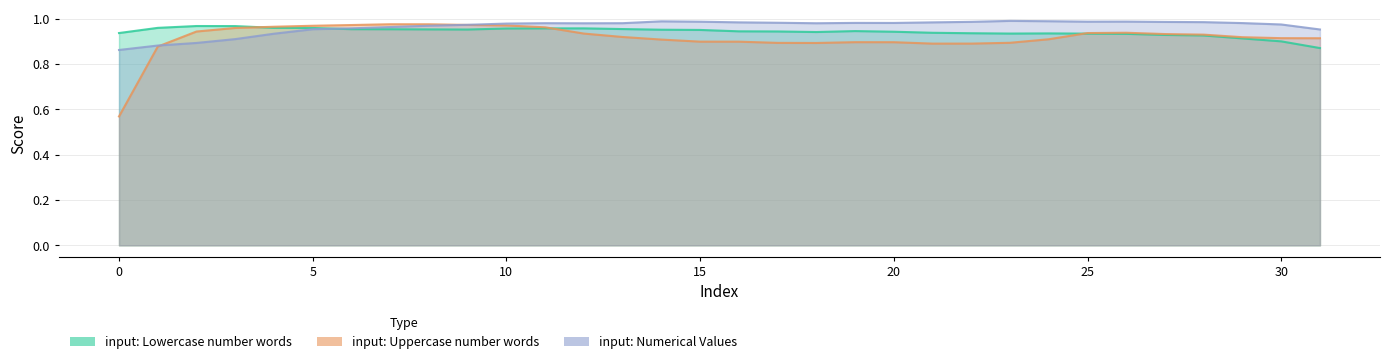

What is the label of the 12th point from the left?

11